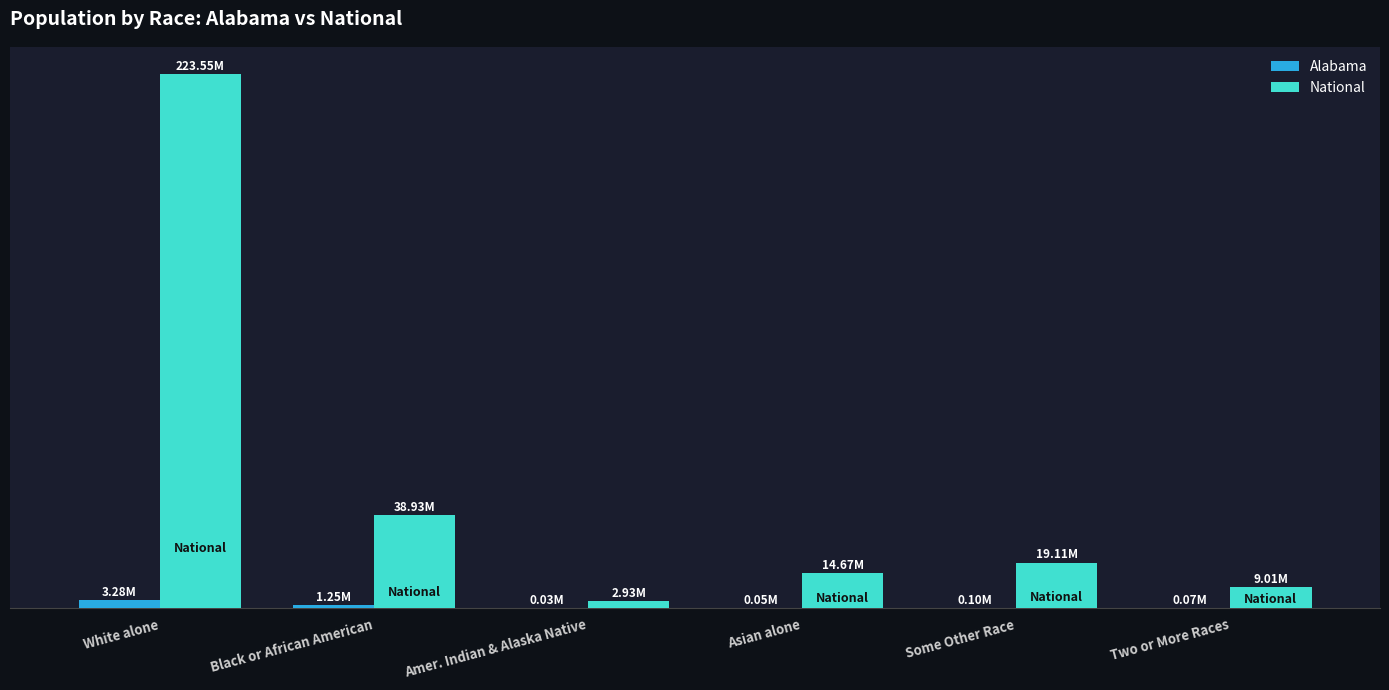

Reading left to right, what are all the values shown in this chart?

Alabama: White alone=3.3	Black or African American=1.3	Amer. Indian & Alaska Native=0.0	Asian alone=0.1	Some Other Race=0.1	Two or More Races=0.1
National: White alone=223.6	Black or African American=38.9	Amer. Indian & Alaska Native=2.9	Asian alone=14.7	Some Other Race=19.1	Two or More Races=9.0